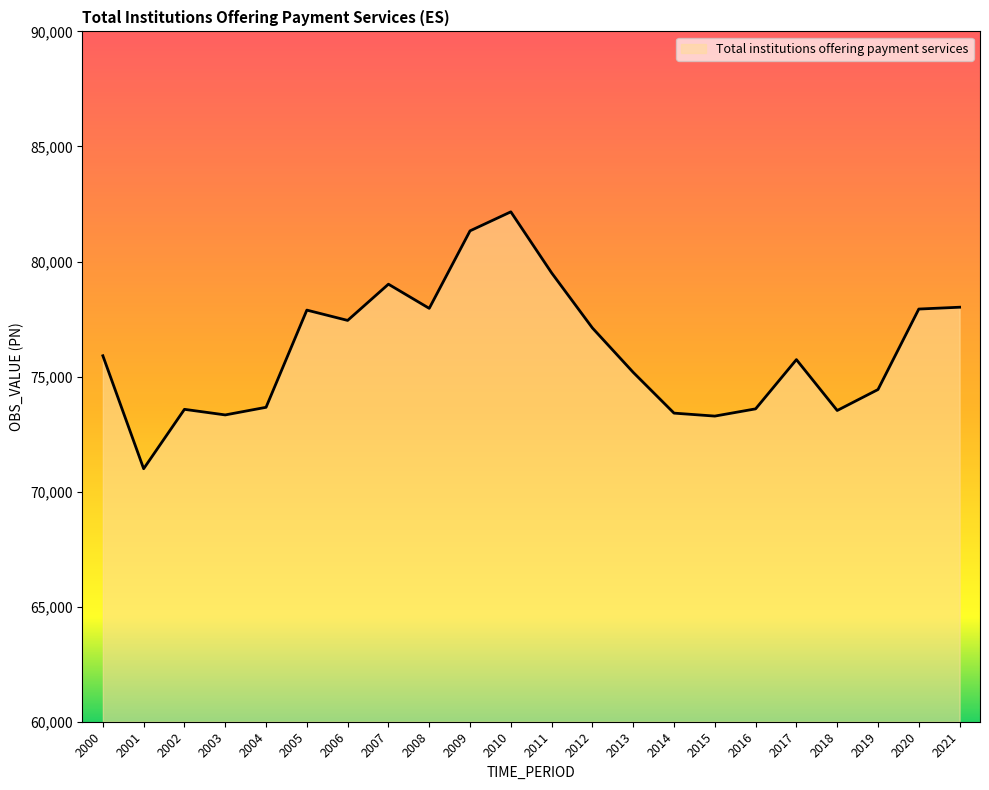

True or false: the data shows 77111.3 at 2012.

True